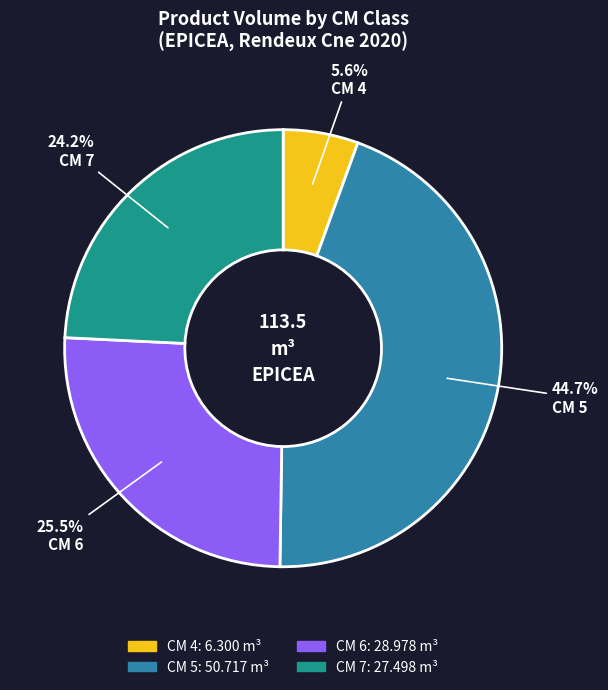

Is there a majority slice in this chart?

No